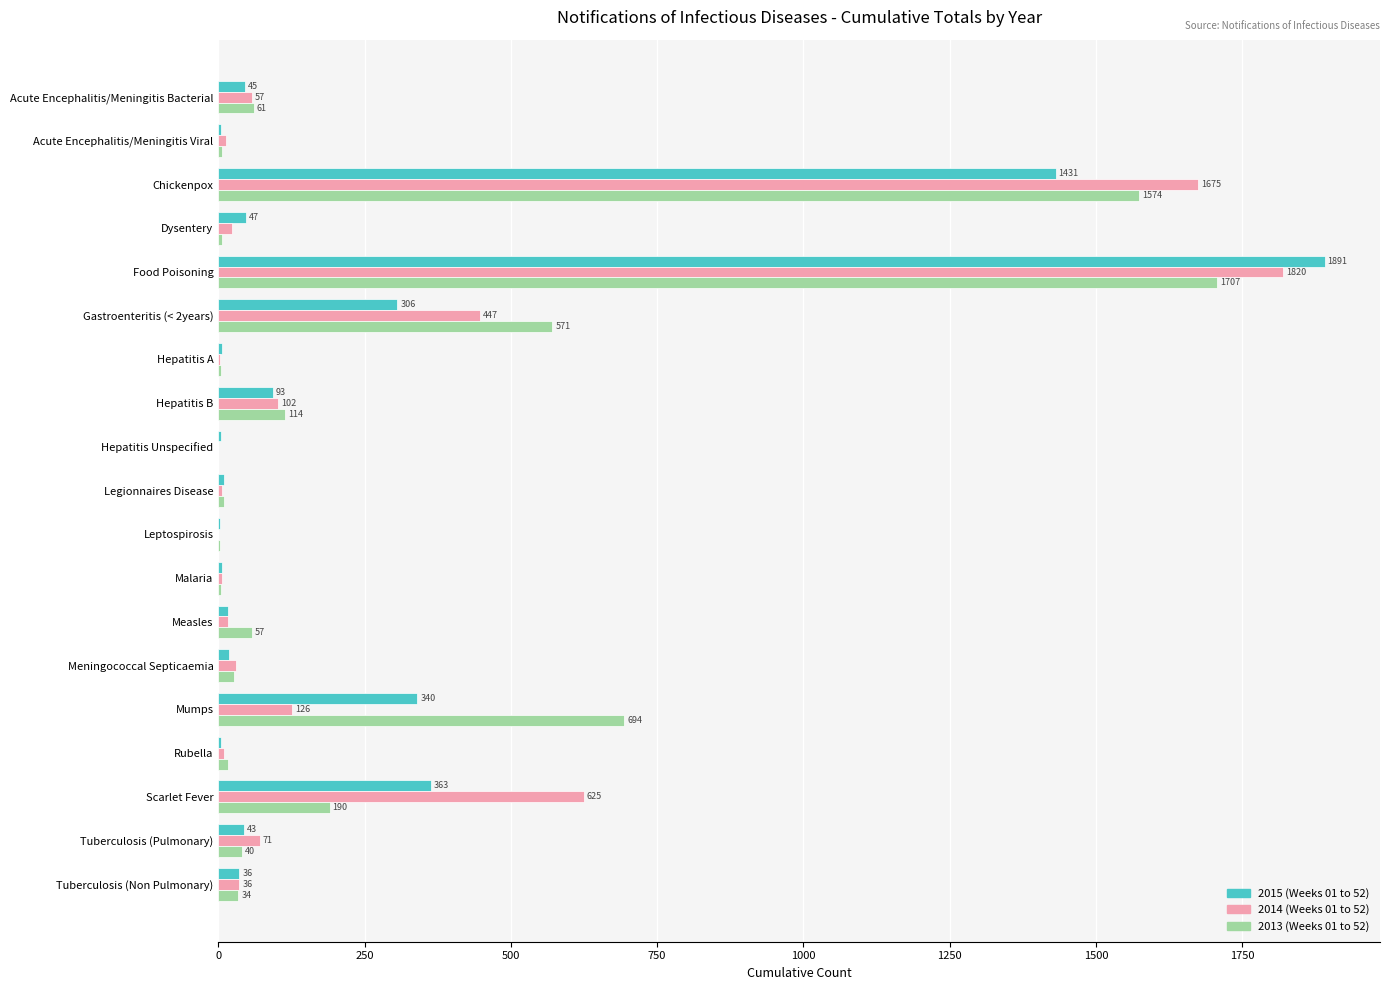

What is the total value across all series at Acute Encephalitis/Meningitis Bacterial?

163